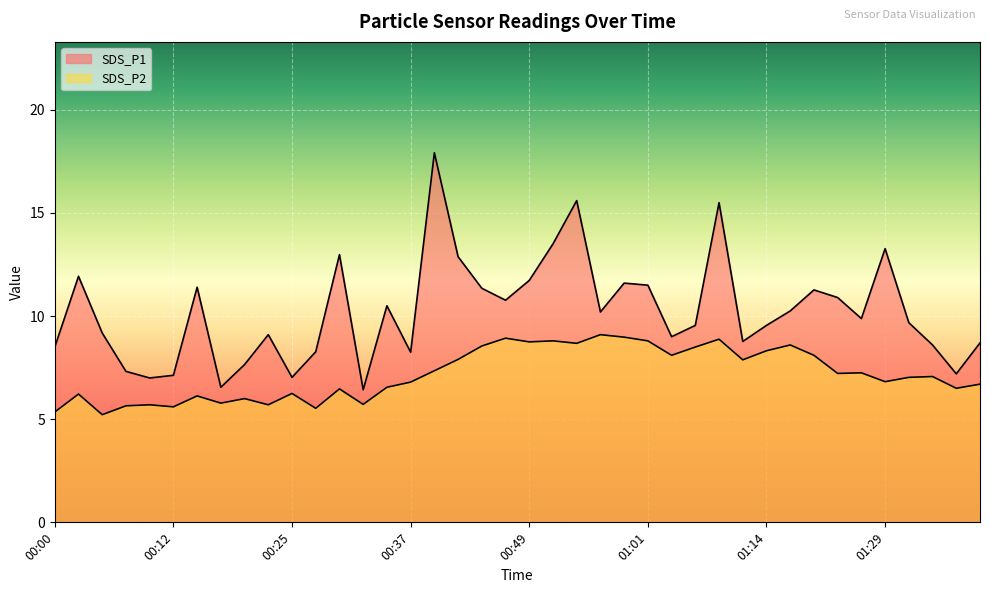

What is the total value across all series at 00:49?

20.5